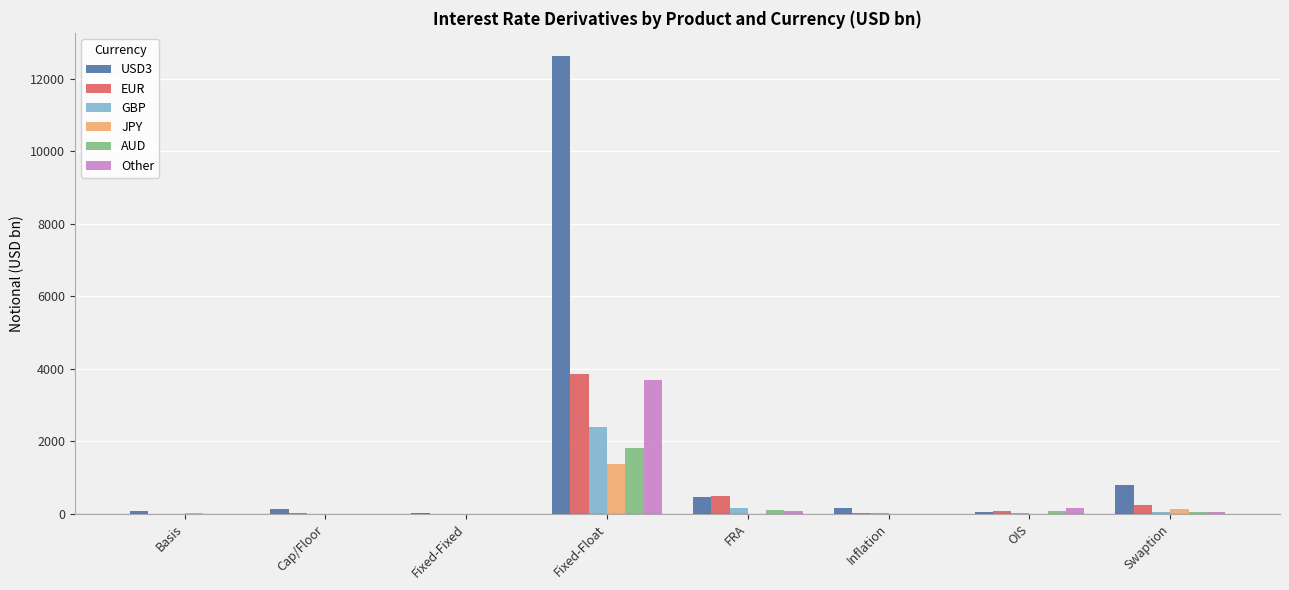

What is the sum of all GBP values?

2683